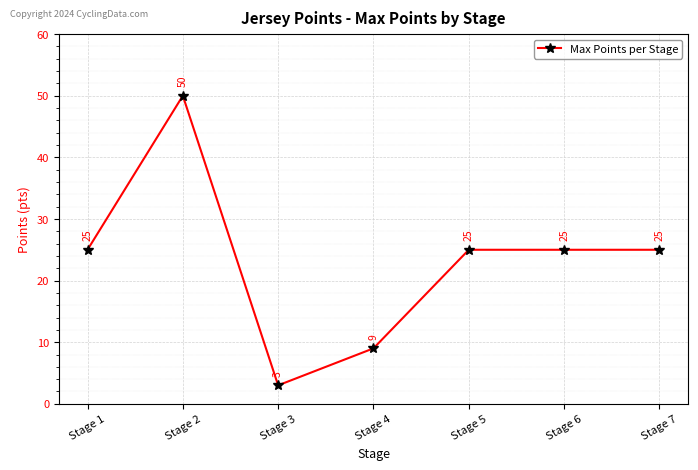

How many categories are shown in the chart?

7